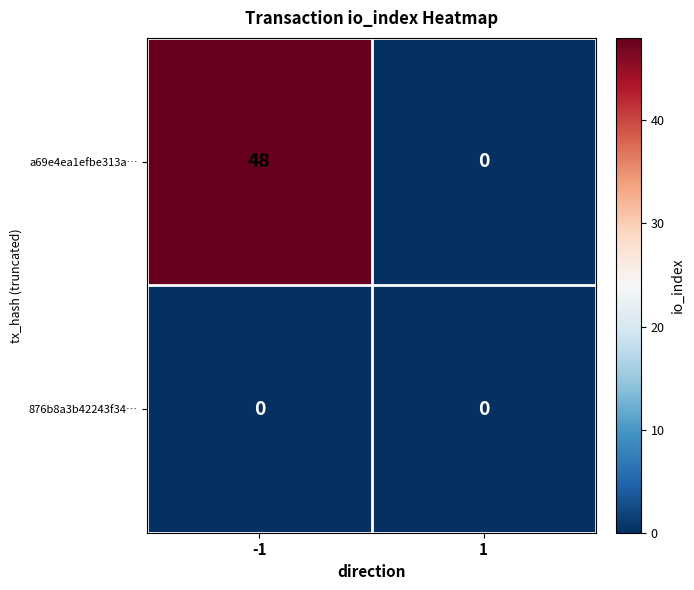

Which series changed the most between -1 and 1?

a69e4ea1efbe313a…